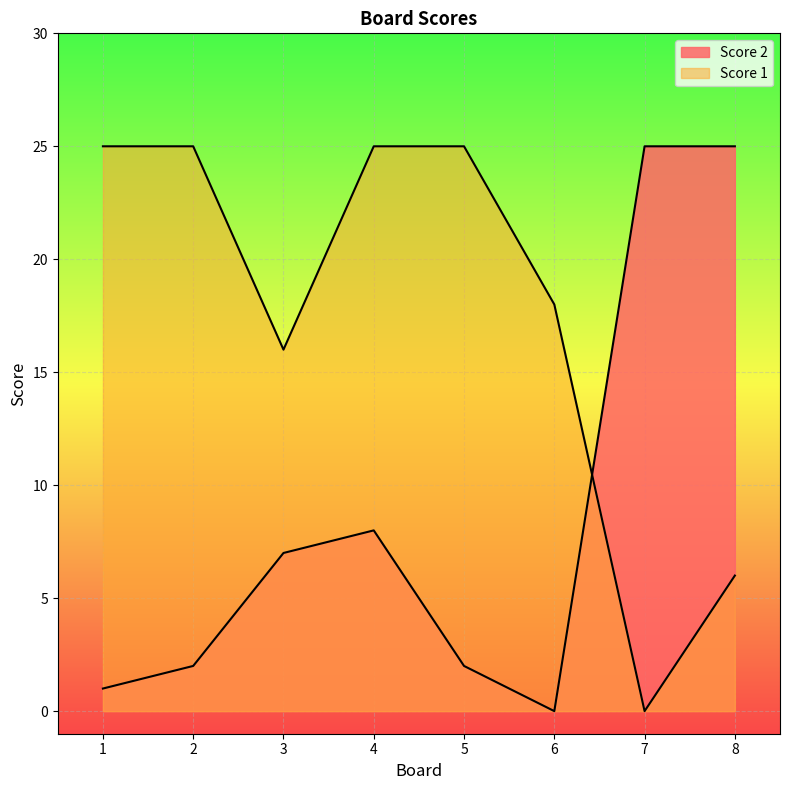

Which series has the widest spread of values?

Score 1